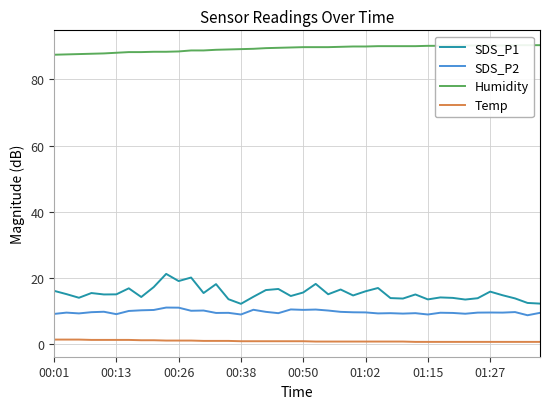

What is the average value of the Temp series?

0.7